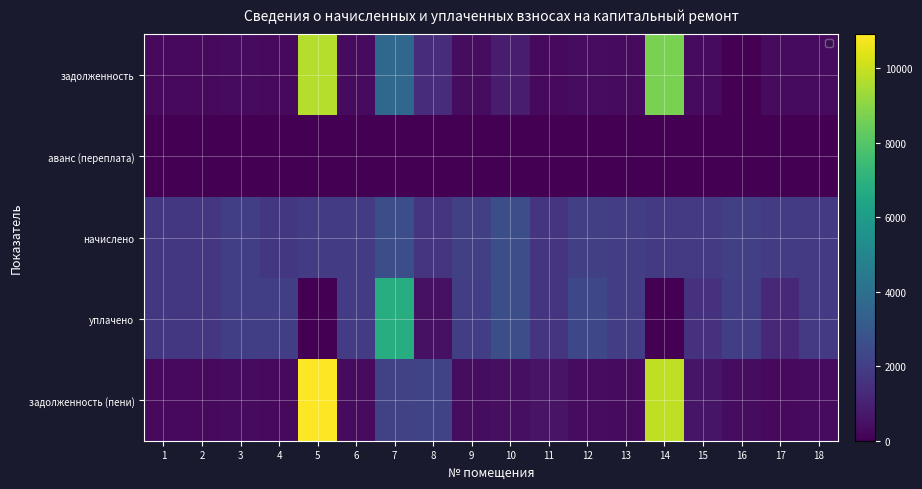

The начислено series shows 1840.3 at 14. True or false?

True